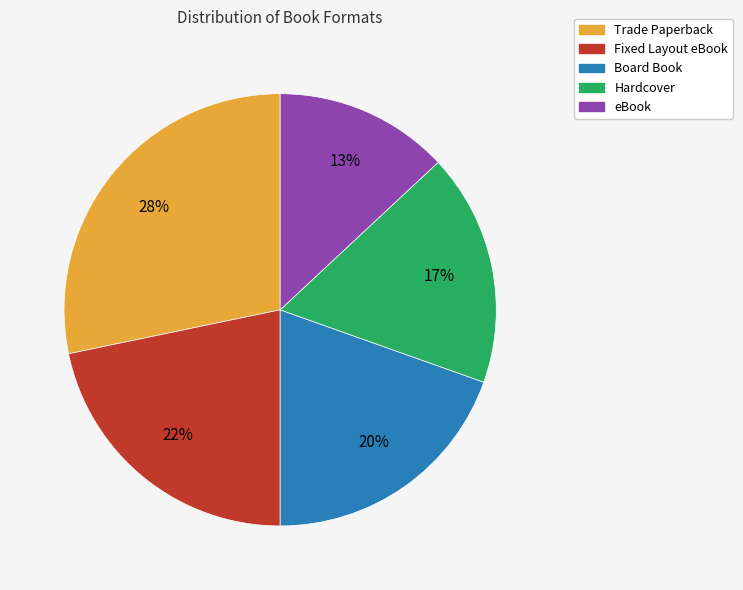

To the nearest percent, what percentage of the pie is Hardcover?

17%